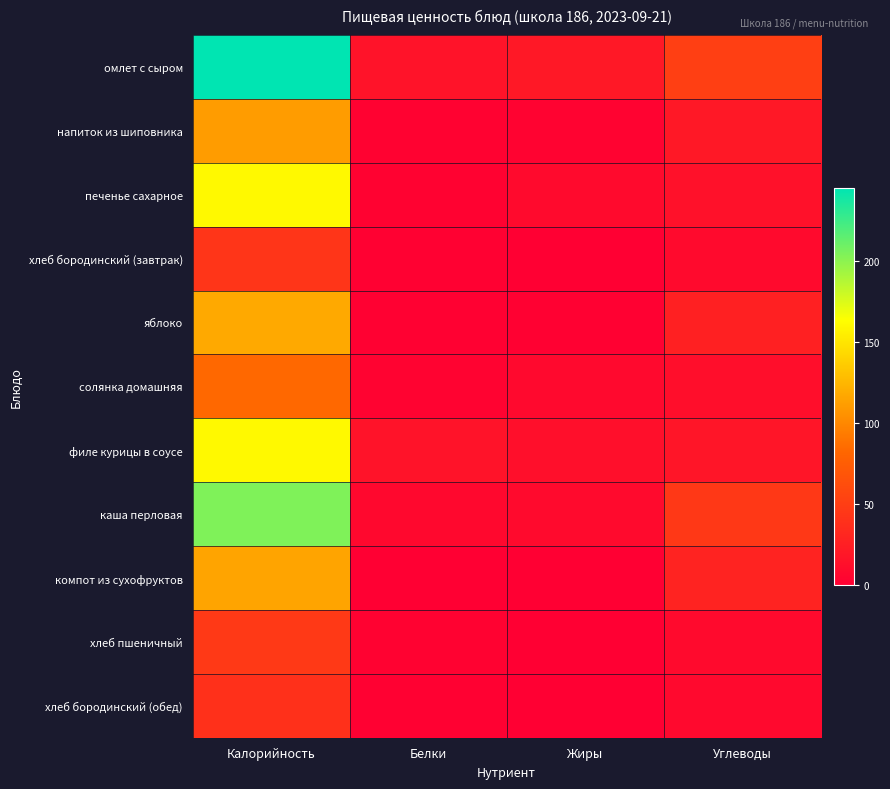

Reading left to right, what are all the values shown in this chart?

омлет с сыром: Калорийность=245.0	Белки=16.0	Жиры=20.0	Углеводы=51.0
напиток из шиповника: Калорийность=111.0	Белки=2.0	Жиры=3.0	Углеводы=20.0
печенье сахарное: Калорийность=160.0	Белки=2.0	Жиры=9.0	Углеводы=14.0
хлеб бородинский (завтрак): Калорийность=43.4	Белки=1.0	Жиры=0.0	Углеводы=9.0
яблоко: Калорийность=117.9	Белки=1.0	Жиры=1.0	Углеводы=26.0
солянка домашняя: Калорийность=83.1	Белки=3.0	Жиры=8.0	Углеводы=12.0
филе курицы в соусе: Калорийность=160.0	Белки=15.4	Жиры=12.8	Углеводы=17.5
каша перловая: Калорийность=204.0	Белки=7.0	Жиры=9.0	Углеводы=45.0
компот из сухофруктов: Калорийность=115.0	Белки=0.0	Жиры=0.0	Углеводы=29.0
хлеб пшеничный: Калорийность=46.2	Белки=2.0	Жиры=0.0	Углеводы=9.0
хлеб бородинский (обед): Калорийность=39.1	Белки=1.0	Жиры=0.0	Углеводы=8.0